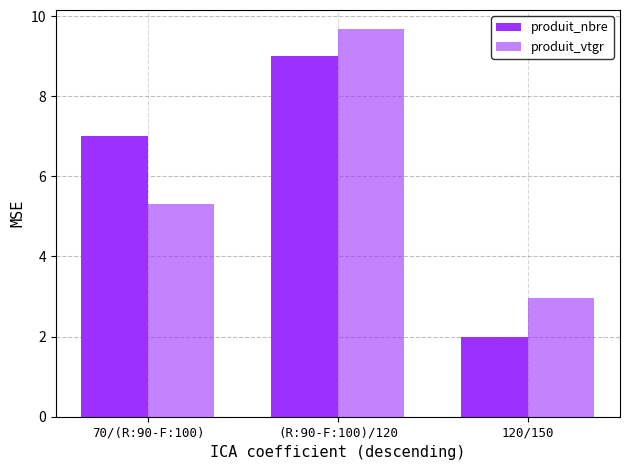

Which series changed the most between 70/(R:90-F:100) and 120/150?

produit_nbre